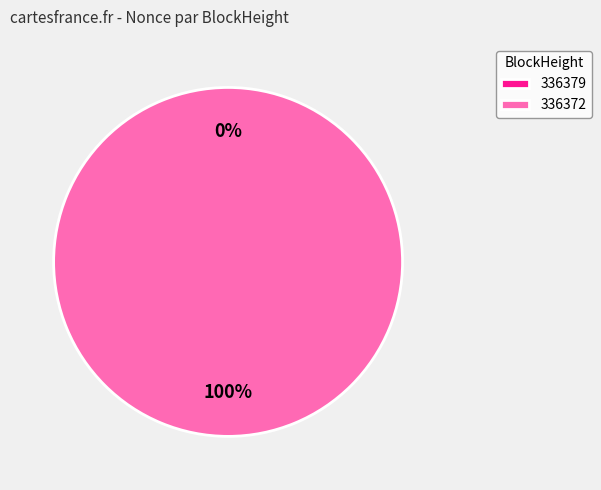

To the nearest percent, what percentage of the pie is 336372?

100%